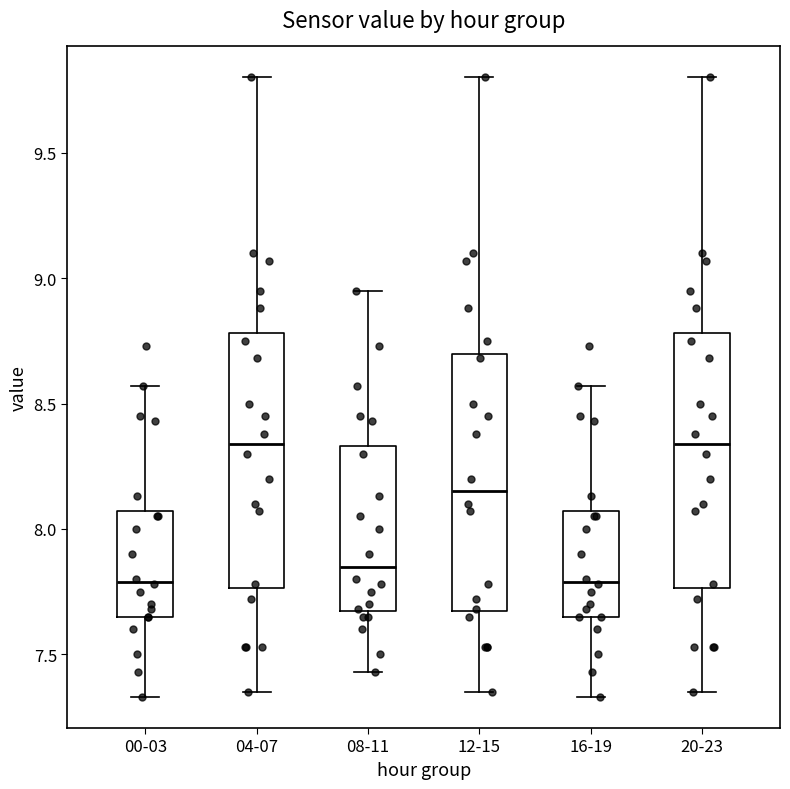

Where is the upper edge of the box for 08-11 on the y-axis? The values are not printed on the chart, so give them approximately, as read against the axis.

8.35